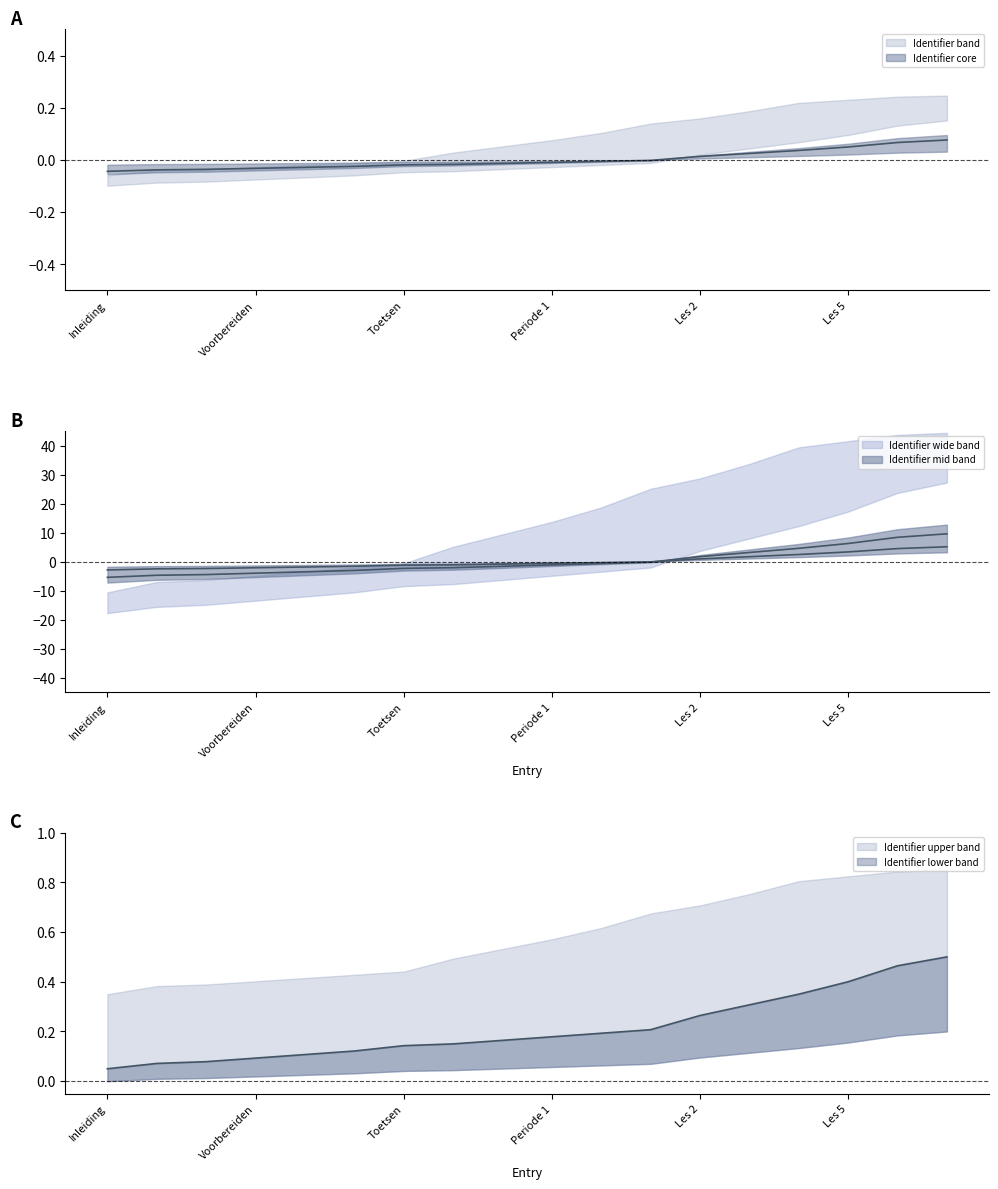

What is the total value across all series at Werkwijze in de les?

-4.8